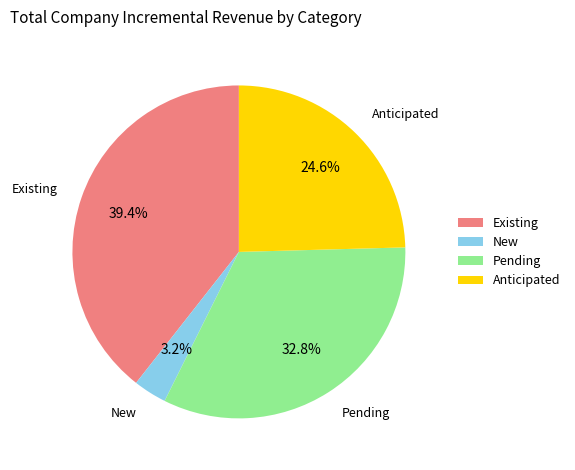

Is it true that New is 3% of the pie?

True